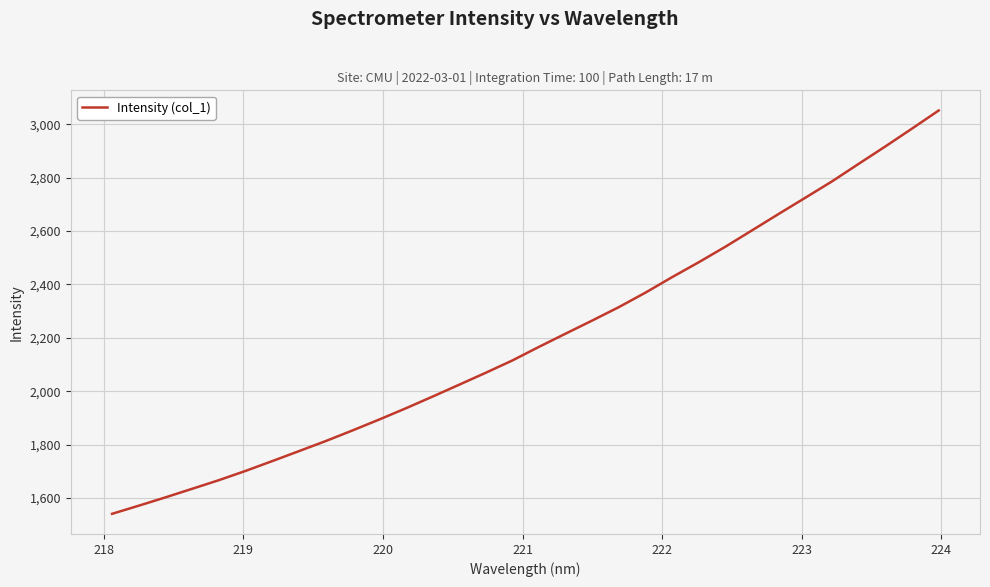

What is the difference between the maximum and minimum values?

1510.5